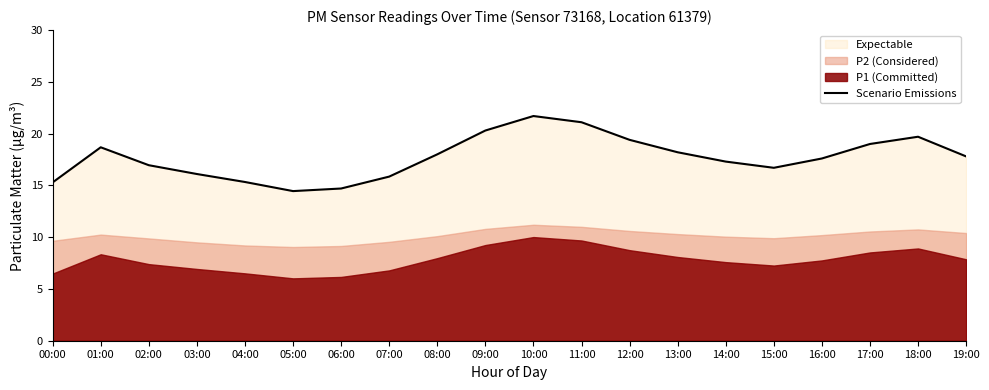

Reading left to right, transcribe all the data shown in this chart.

15.3	18.7	16.9	16.1	15.3	14.4	14.7	15.8	18.0	20.3	21.7	21.1	19.4	18.2	17.3	16.7	17.6	19.0	19.7	17.8